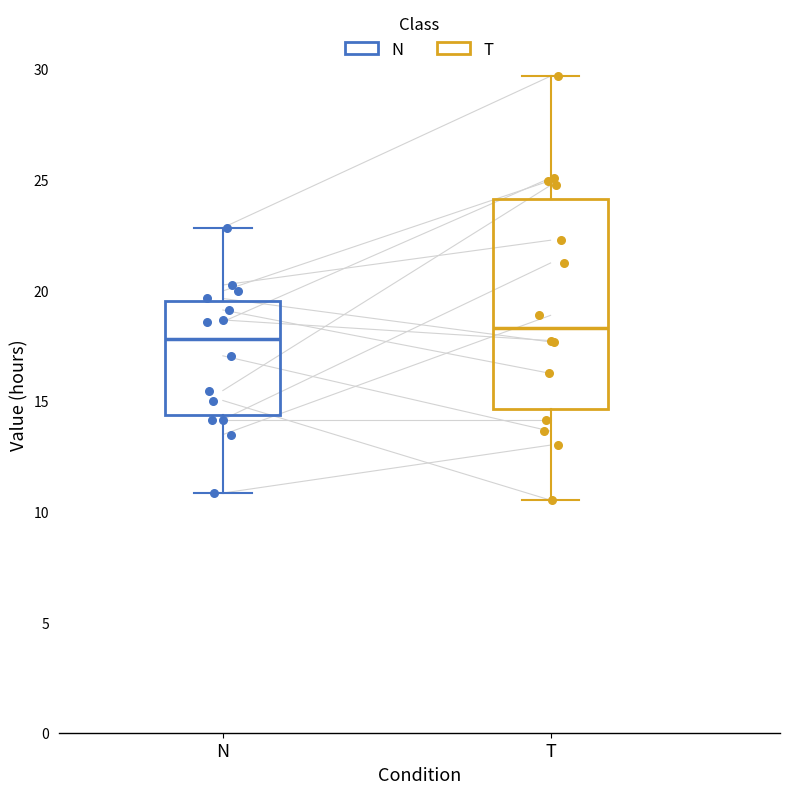

Reading left to right, read every box against the y-axis: the position of its median line, the range the box covers, and the ends of its whiskers. The values are not printed on the chart, so give them approximately, as read against the axis.

N: median 18.0, box 14.5 to 19.5, whiskers 11.0 to 23.0
T: median 18.5, box 14.5 to 24.0, whiskers 10.5 to 29.5